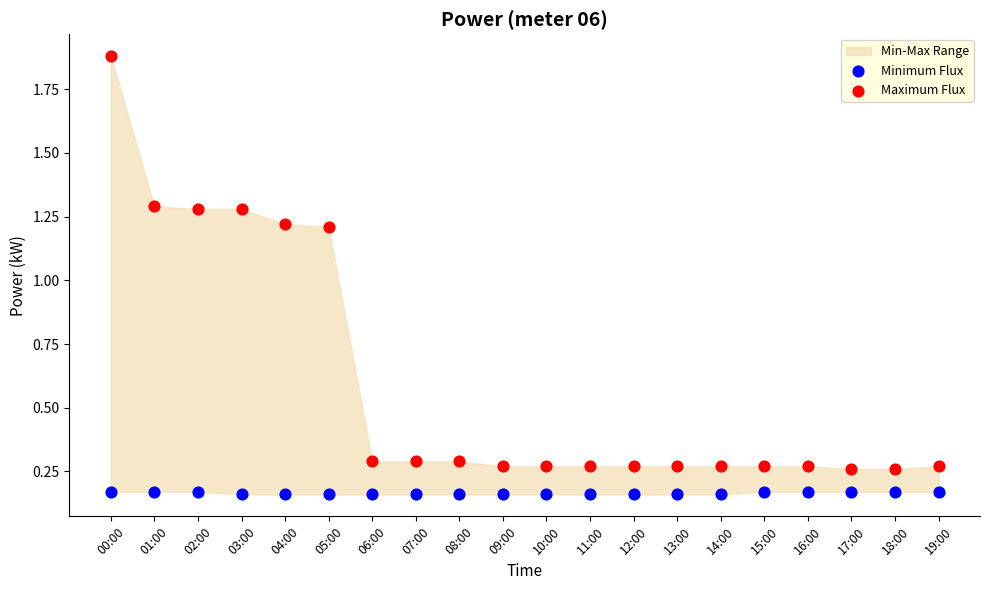

Which series contains the highest Y value?

Maximum Flux